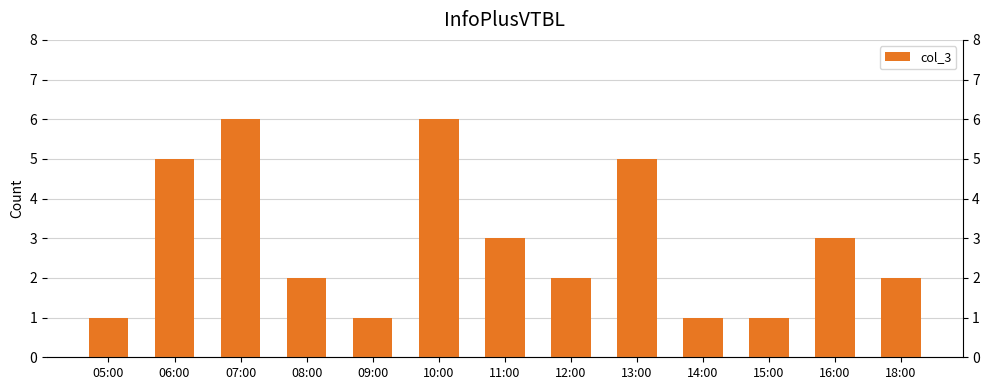

What is the difference between the second highest and second lowest values?

5